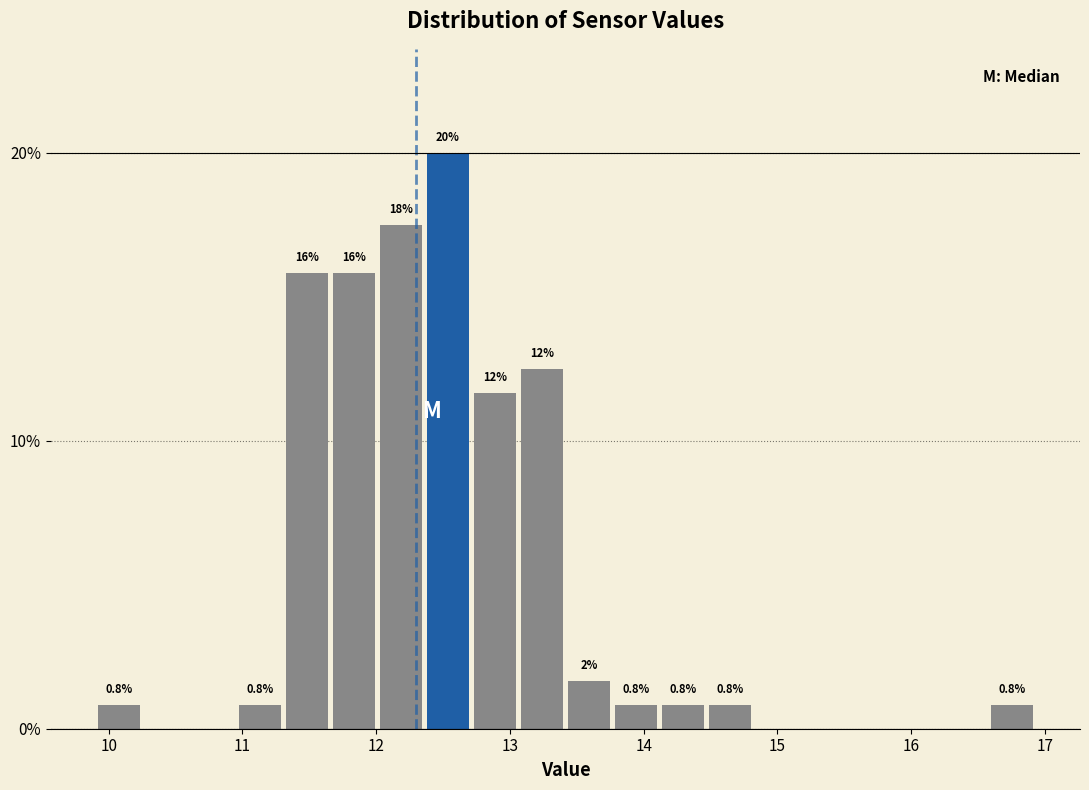

Read against the x-axis, roughly where is the centre of the tallest bar?

12.5